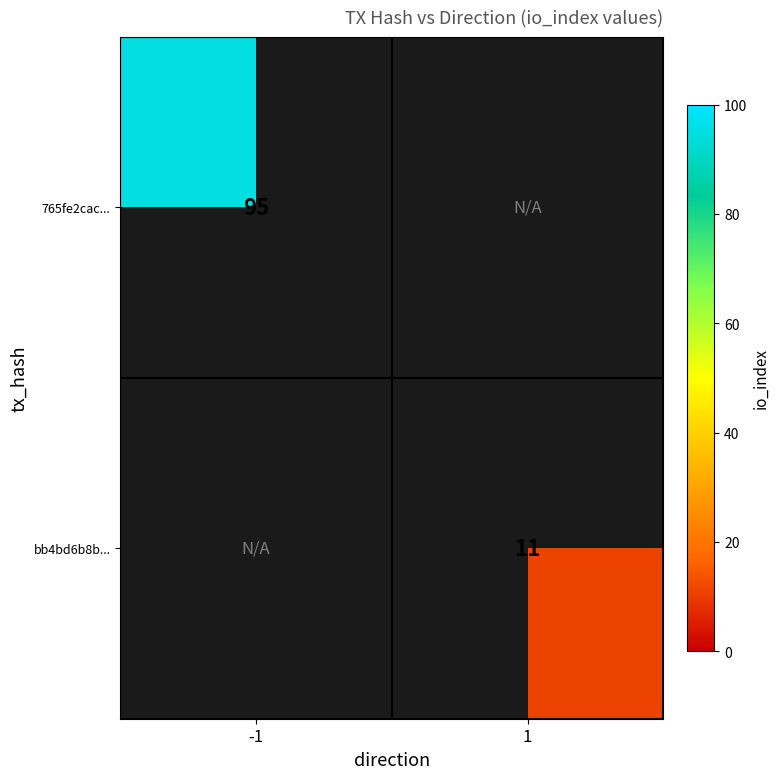

The value of bb4bd6b8b... at 1 is 3. True or false?

False